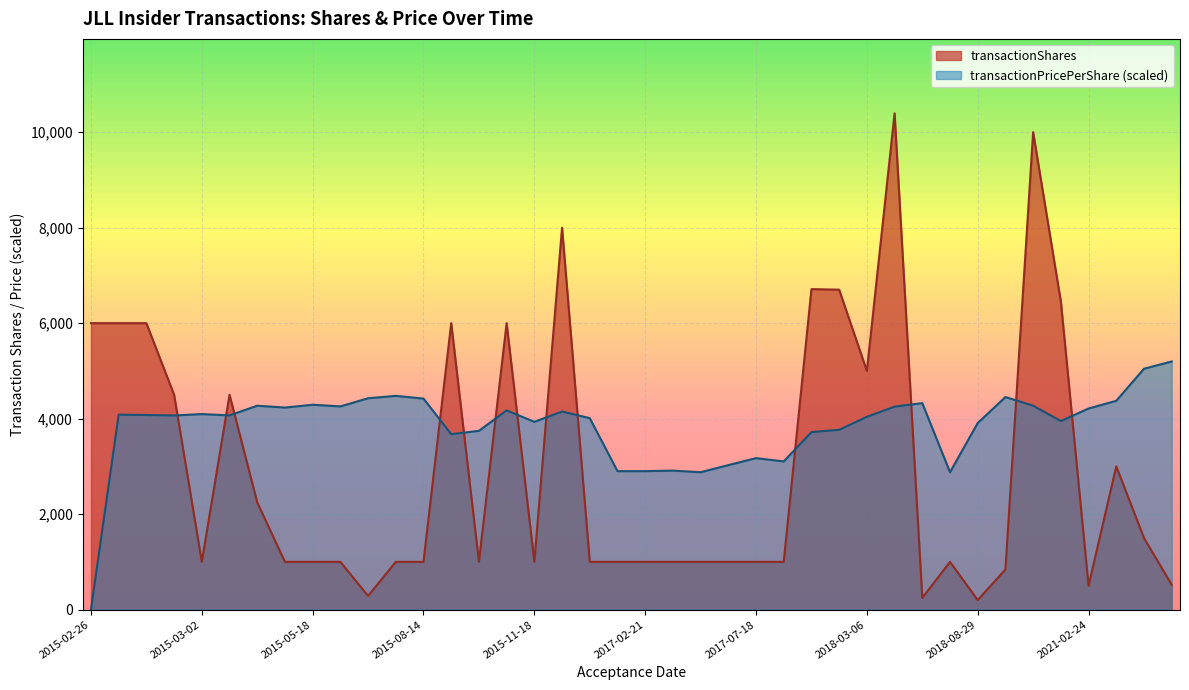

Which label corresponds to the smallest value in the chart?

2015-02-26